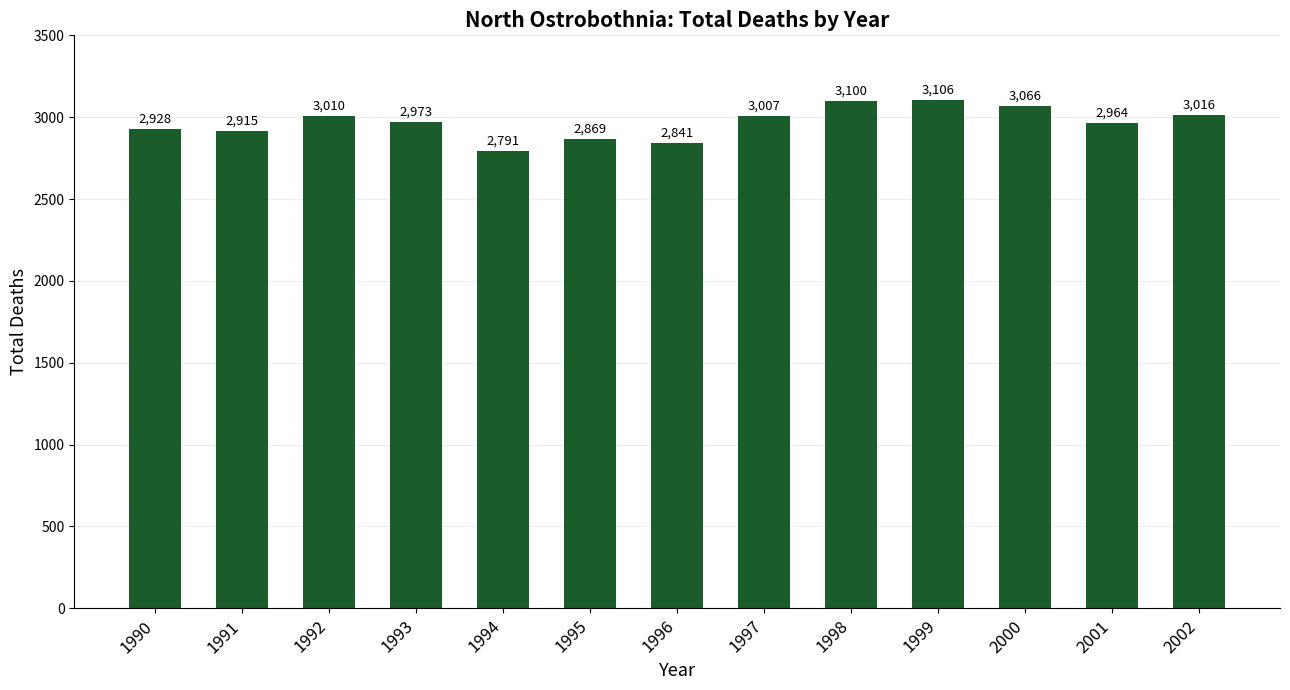

What is the sum of all values?

38586